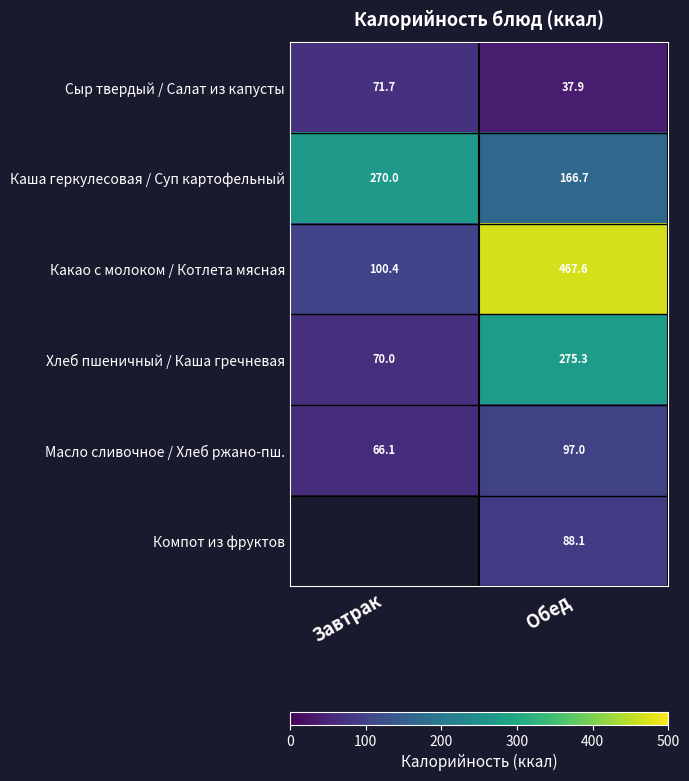

What is the sum of the Каша геркулесовая / Суп картофельный values at Завтрак and Обед?

436.7